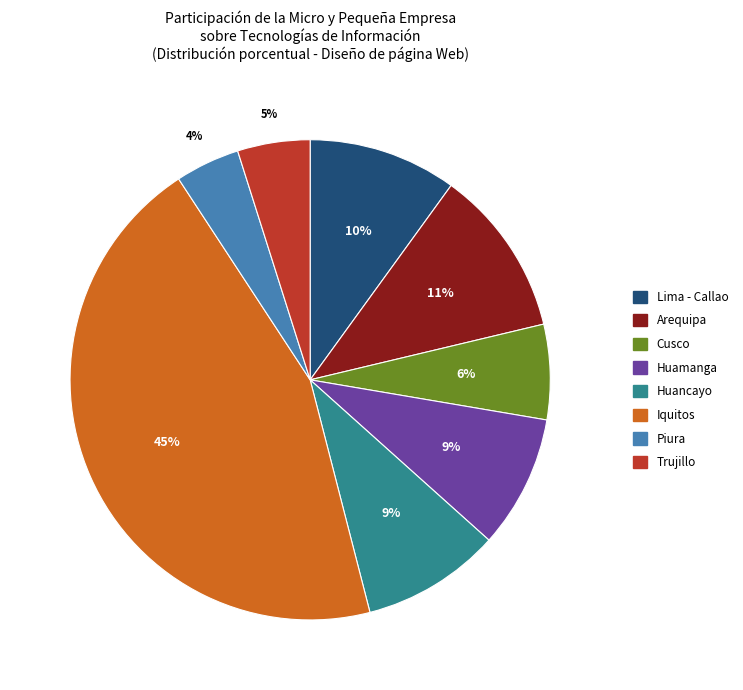

Does Piura account for over 50% of the chart?

No